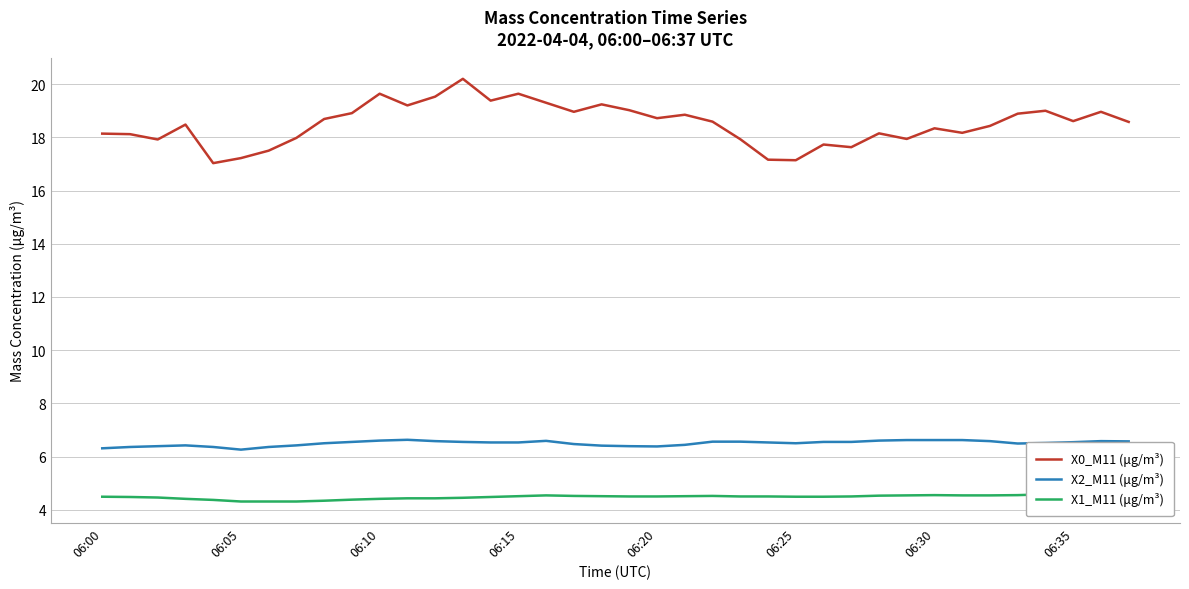

What is the approximate value of X0_M11 (μg/m³) at 22?

18.6